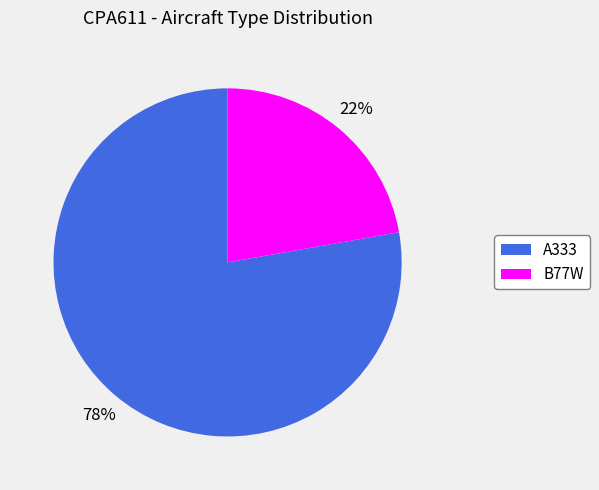

Which category accounts for the majority?

A333